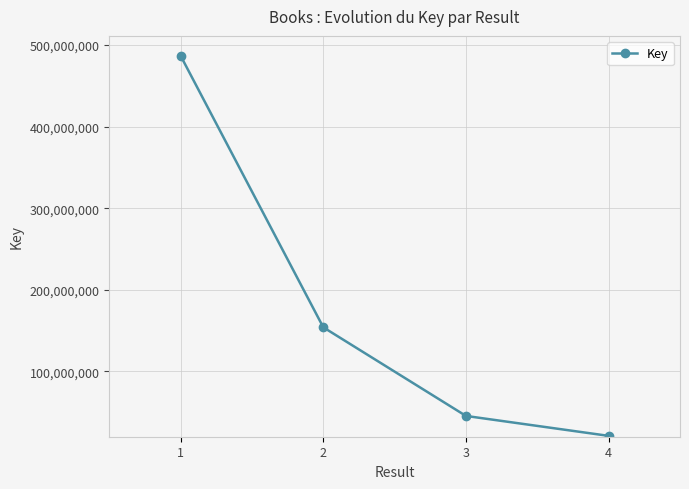

What is the maximum value shown in the chart?

486941400